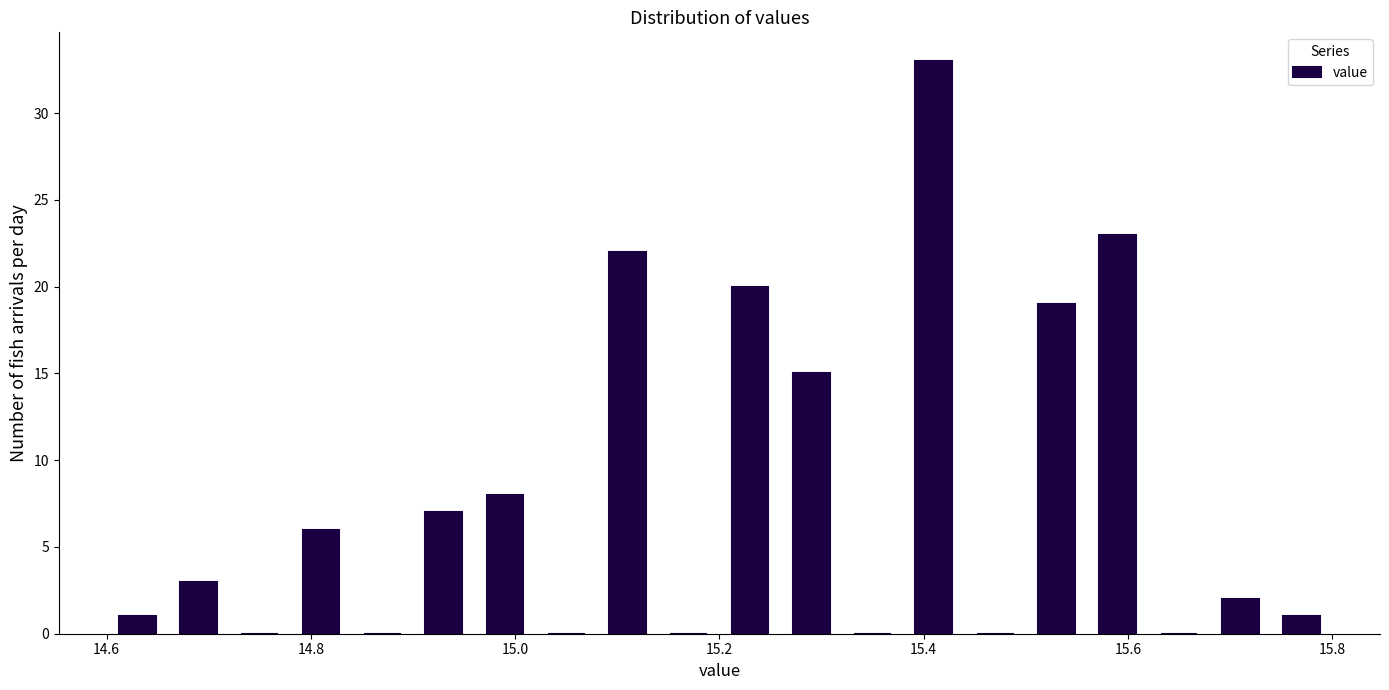

Read against the x-axis, roughly where is the centre of the tallest bar?

15.42